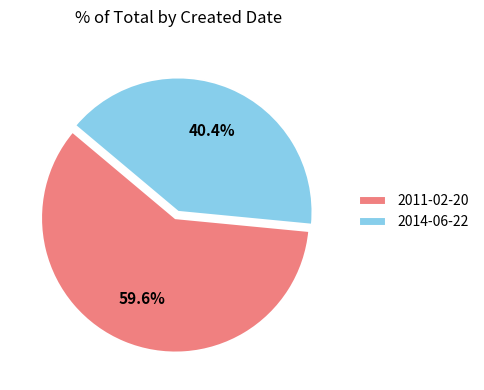

Do 2011-02-20 and 2014-06-22 together represent more than half of the pie?

Yes